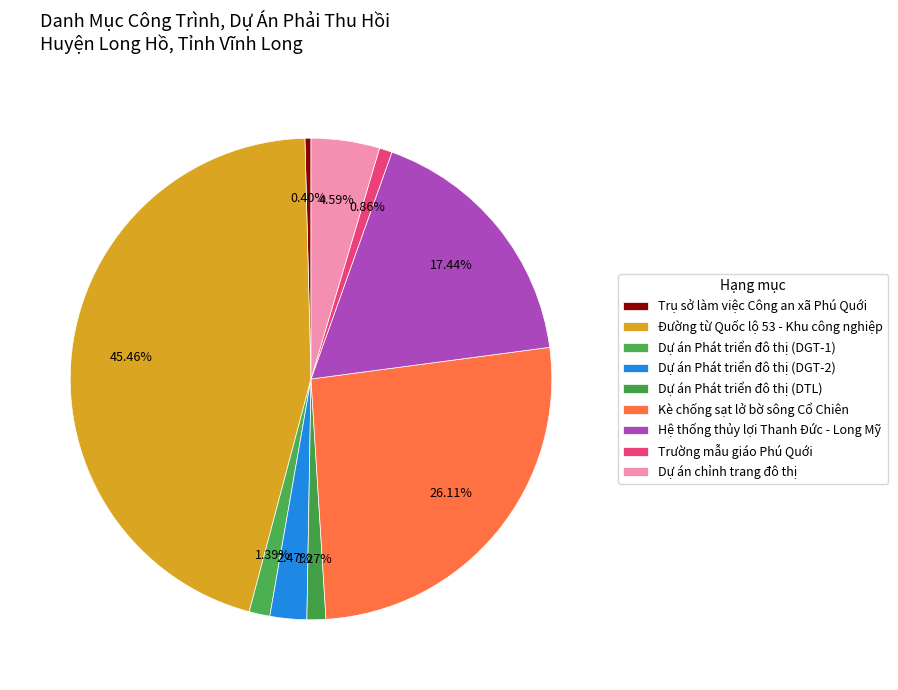

How many slices are in this pie chart?

9